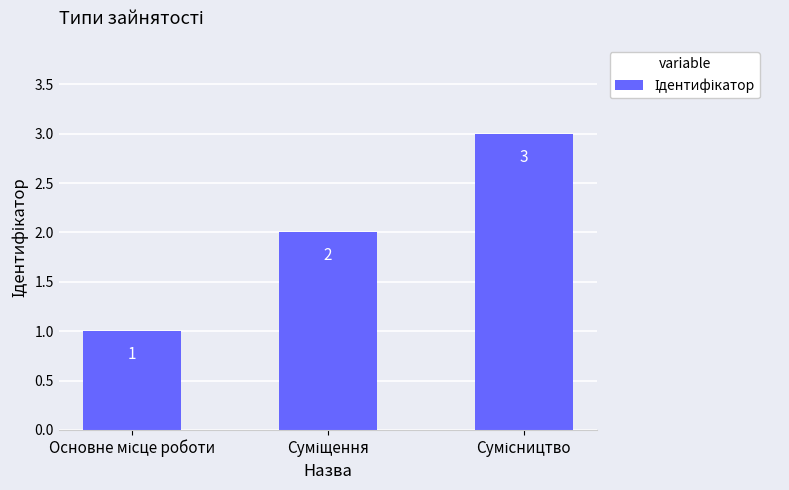

Reading left to right, list all the values displayed in this chart.

1	2	3